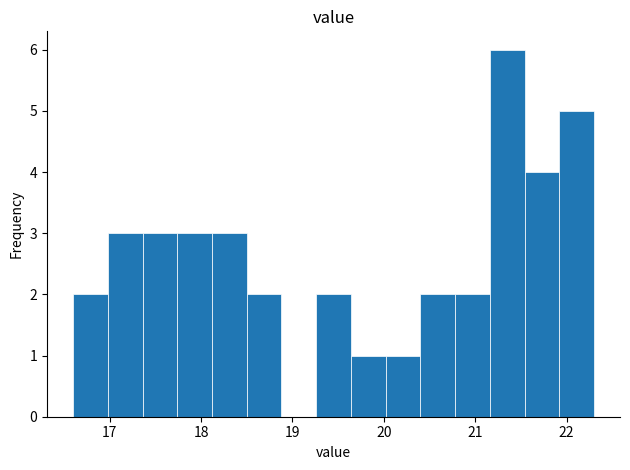

Read against the x-axis, roughly where is the centre of the tallest bar?

21.4